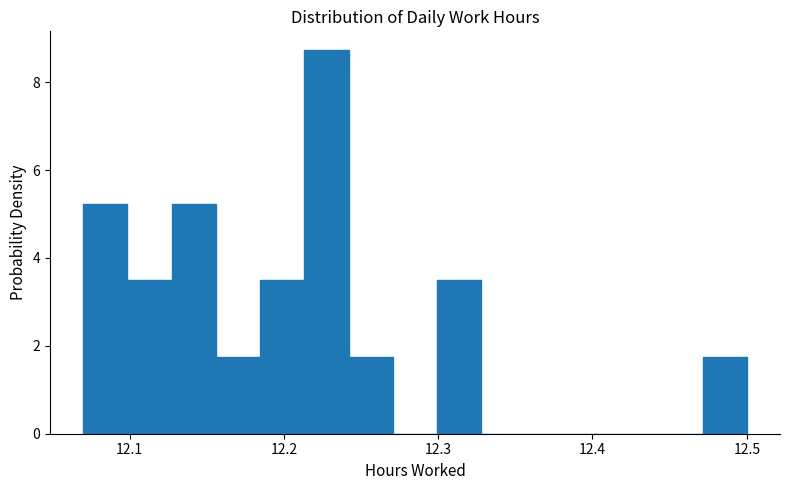

Read against the x-axis, roughly where is the centre of the tallest bar?

12.23